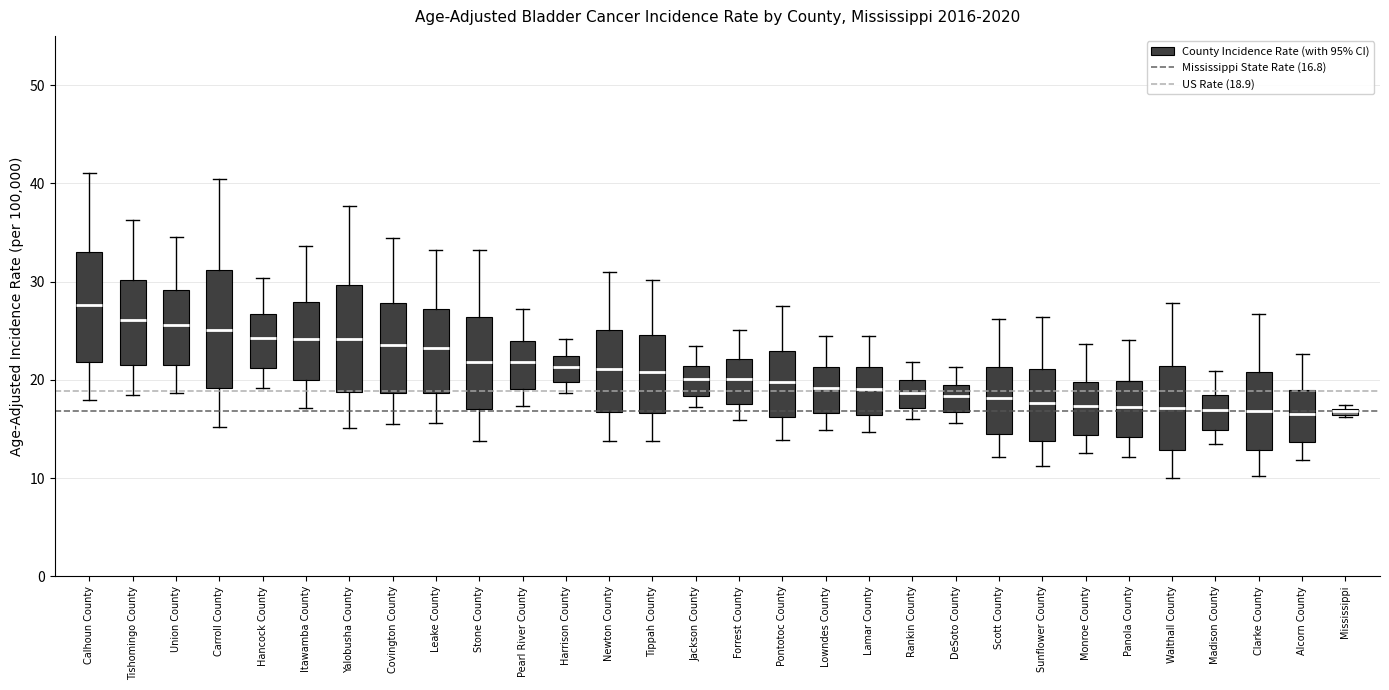

Which box's median line is the highest?

Calhoun County